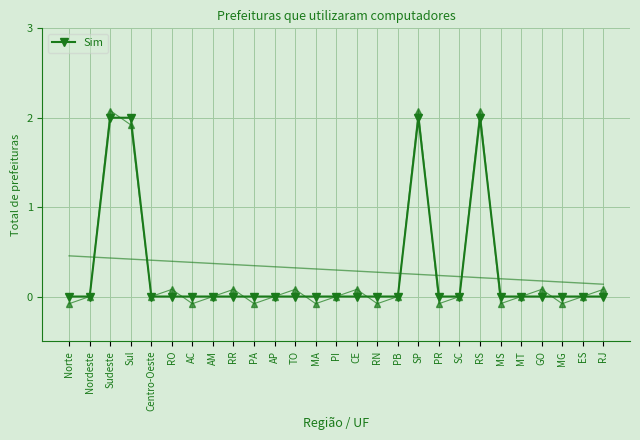

Count the number of categories in the chart.

27